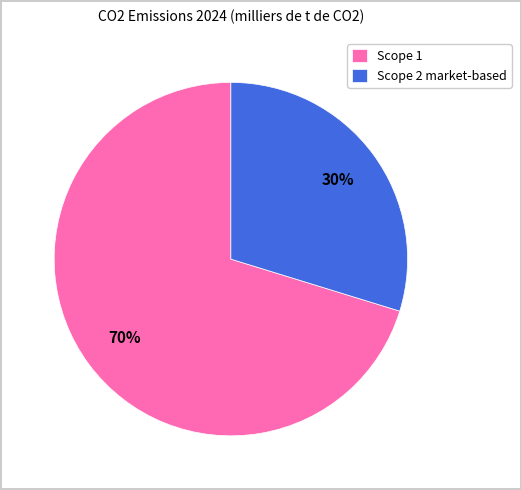

To the nearest percent, what is the difference between the Scope 1 and Scope 2 market-based slice percentages?

40%